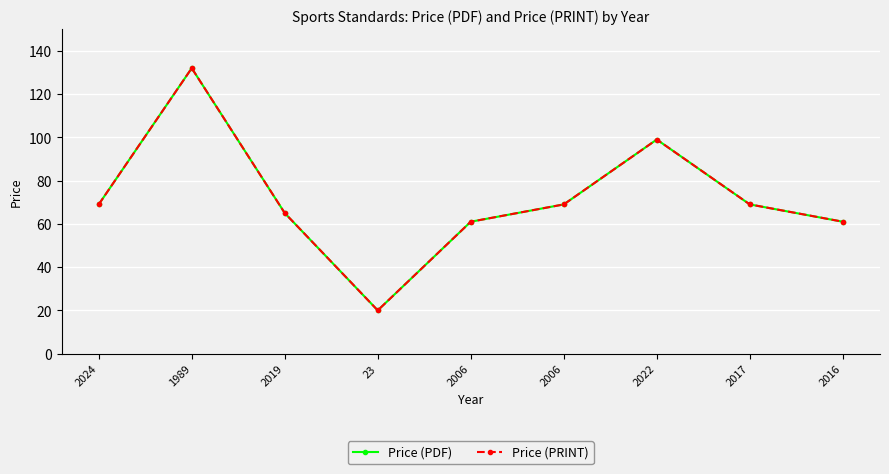

How many interior local valleys does the Price (PRINT) series have?

1